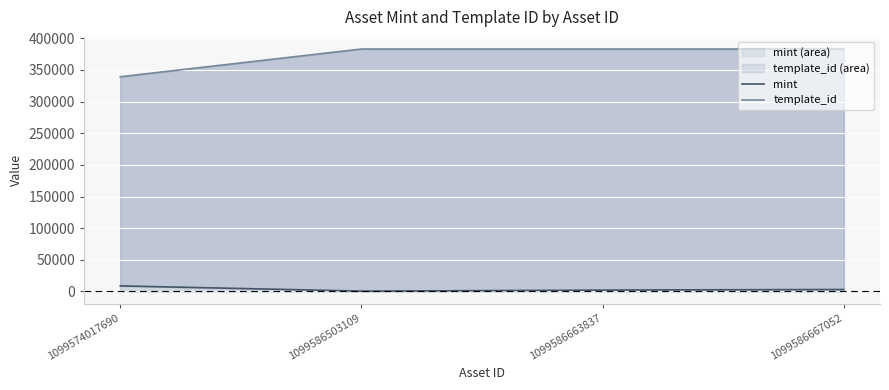

How many distinct data groups are displayed?

2